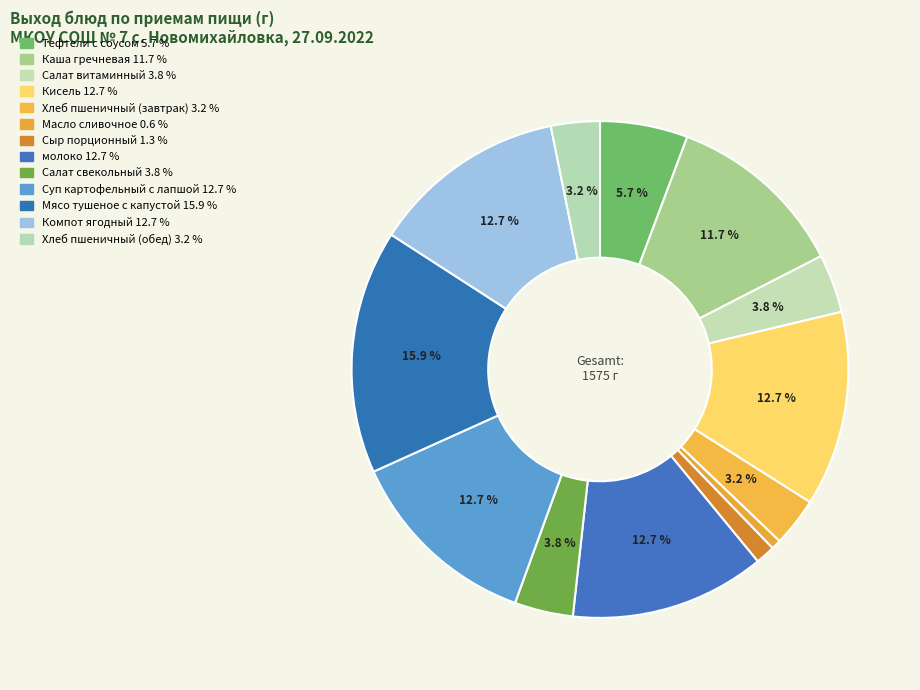

The Салат свекольный slice represents 4% of the pie. True or false?

True